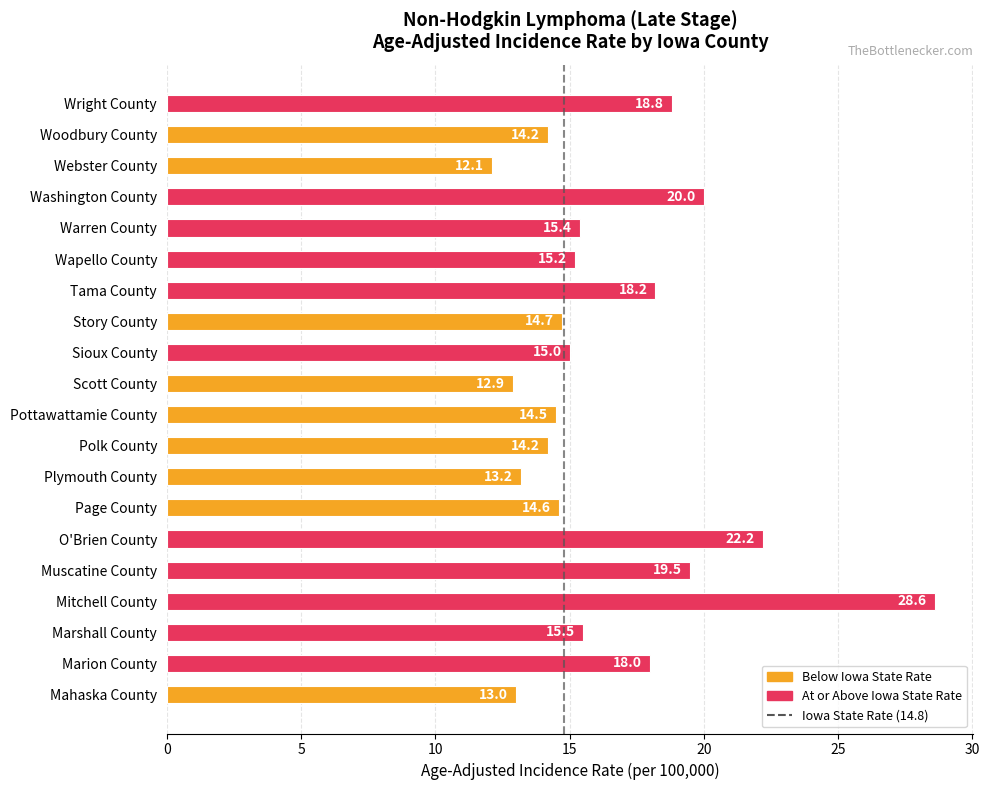

Does the chart contain any negative values?

No